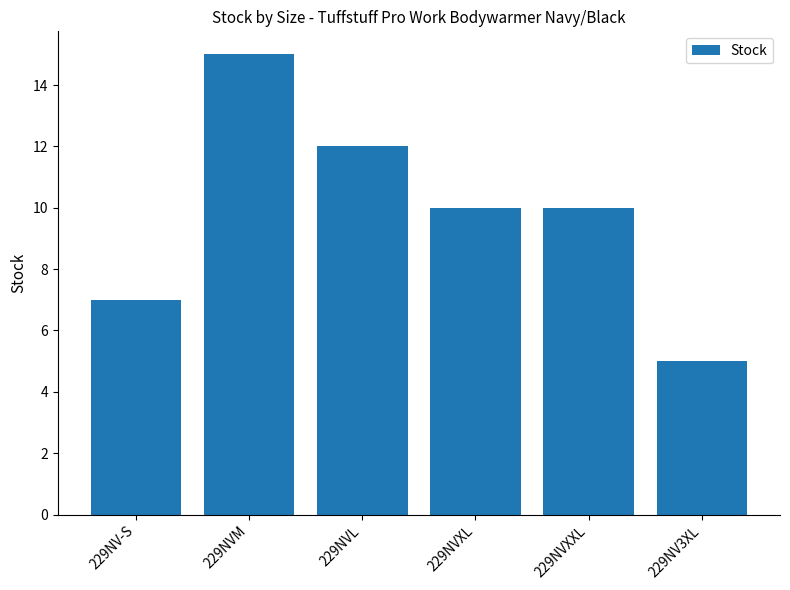

Is it true that the value at 229NVXL is 15?

False